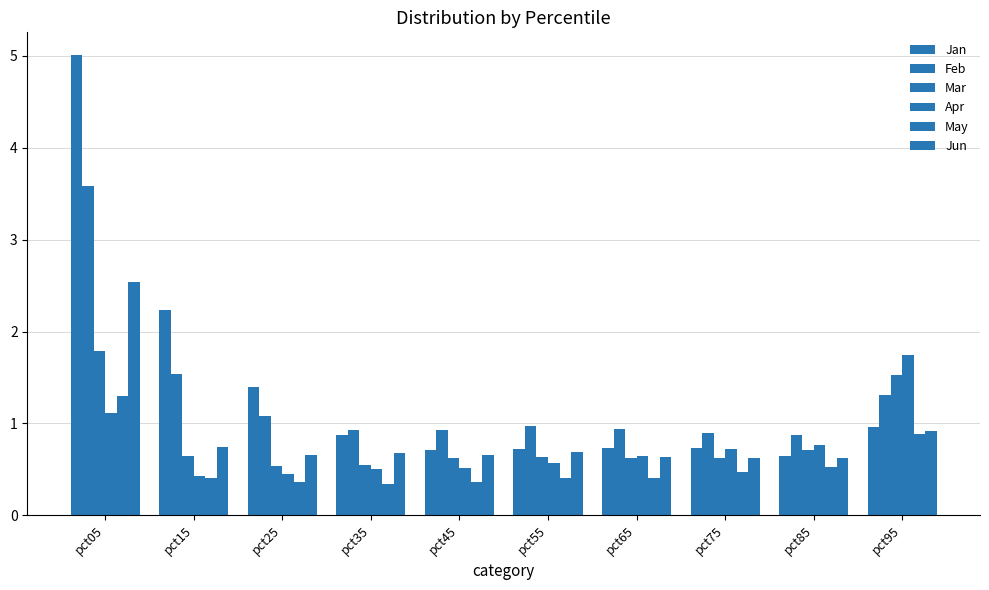

What is the difference between the highest and lowest values at pct35?

0.6